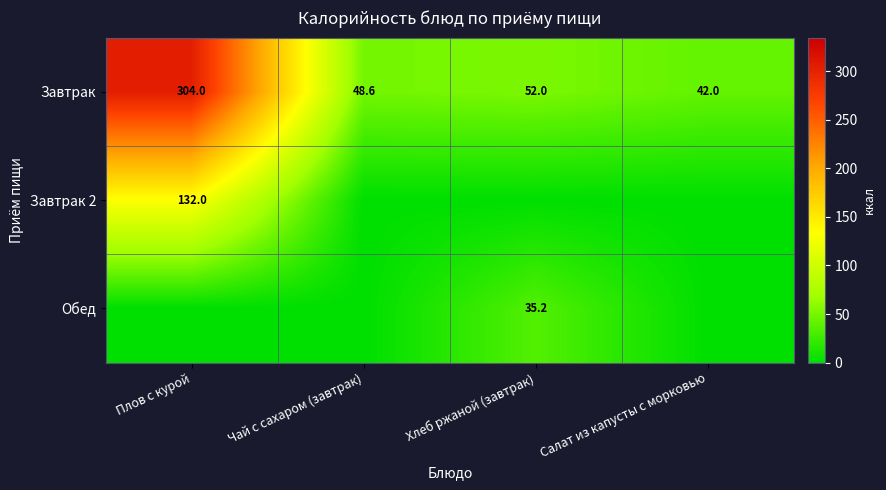

What is the maximum value for Завтрак?

304.0